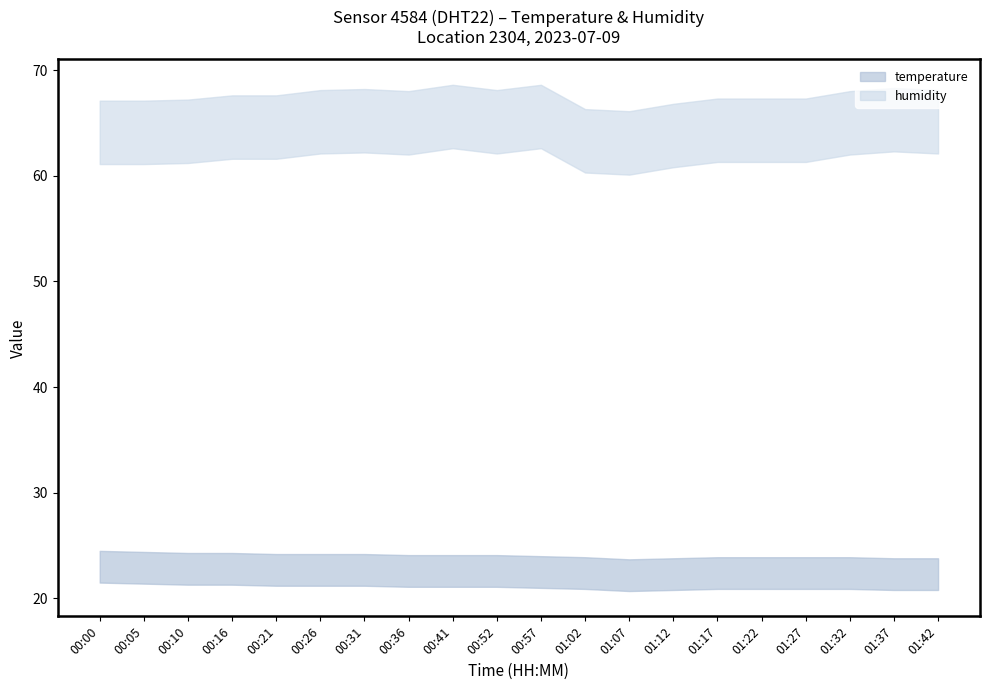

What is the difference between the maximum and second lowest values in the humidity series?

2.3